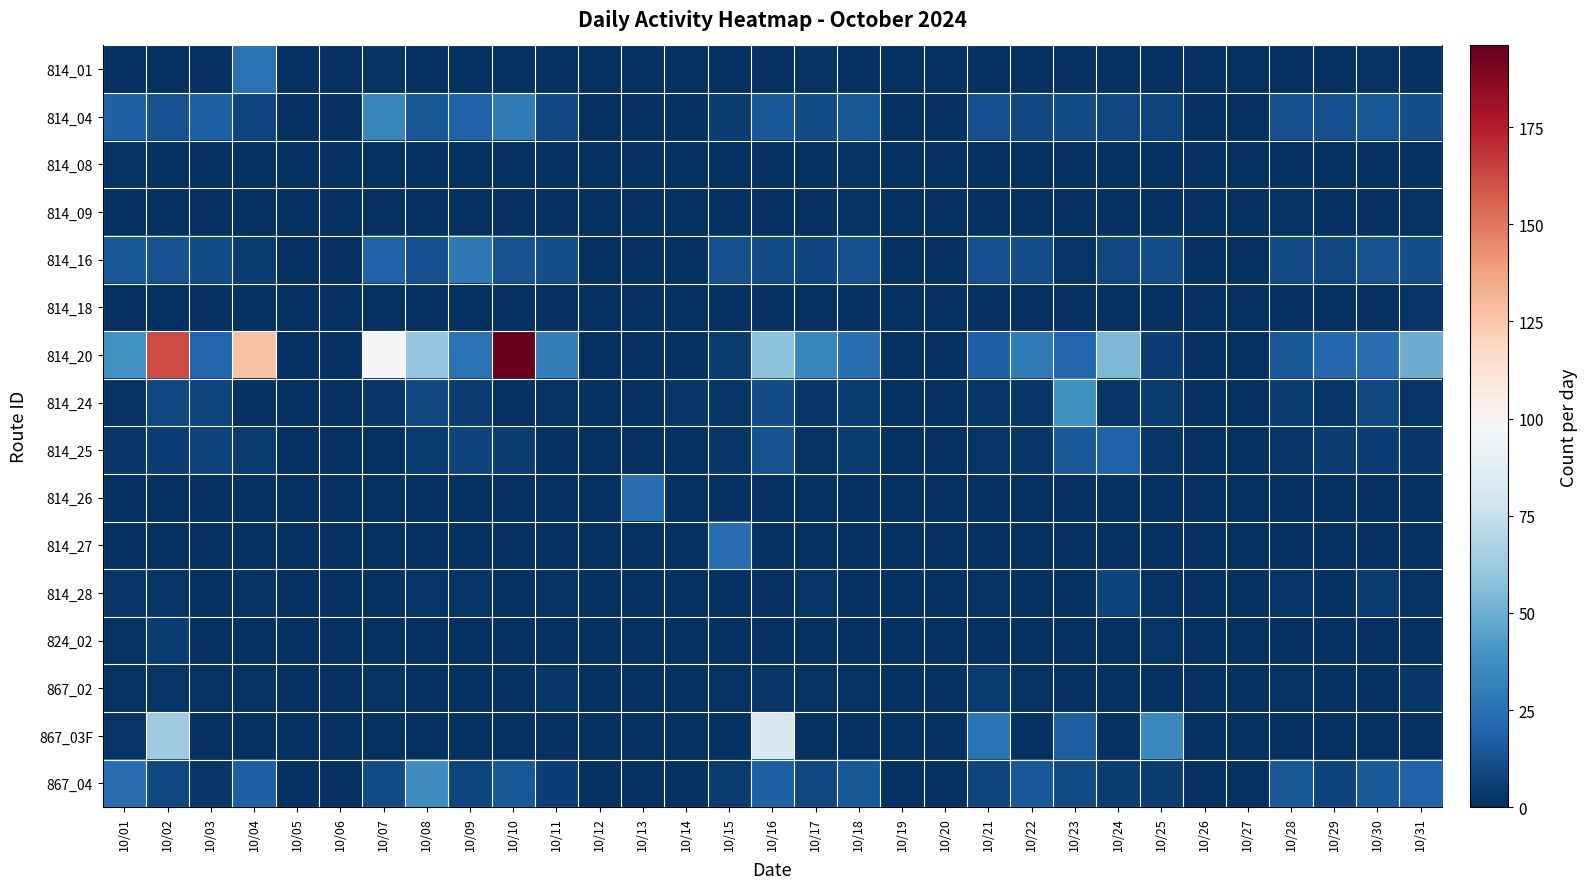

Reading right to left, what are all the values shown in this chart?

814_01: 10/31=0	10/30=1	10/29=0	10/28=0	10/27=0	10/26=0	10/25=0	10/24=0	10/23=0	10/22=0	10/21=0	10/20=0	10/19=0	10/18=0	10/17=1	10/16=0	10/15=0	10/14=0	10/13=0	10/12=0	10/11=0	10/10=0	10/09=0	10/08=0	10/07=1	10/06=0	10/05=0	10/04=25	10/03=0	10/02=0	10/01=0
814_04: 10/31=11	10/30=14	10/29=12	10/28=12	10/27=0	10/26=0	10/25=8	10/24=9	10/23=10	10/22=9	10/21=12	10/20=0	10/19=0	10/18=14	10/17=10	10/16=15	10/15=5	10/14=0	10/13=0	10/12=0	10/11=9	10/10=29	10/09=19	10/08=14	10/07=34	10/06=0	10/05=0	10/04=8	10/03=18	10/02=13	10/01=18
814_08: 10/31=0	10/30=0	10/29=0	10/28=0	10/27=0	10/26=0	10/25=0	10/24=0	10/23=0	10/22=0	10/21=0	10/20=0	10/19=0	10/18=1	10/17=0	10/16=0	10/15=0	10/14=0	10/13=0	10/12=0	10/11=0	10/10=0	10/09=0	10/08=0	10/07=0	10/06=0	10/05=0	10/04=0	10/03=0	10/02=0	10/01=1
814_09: 10/31=1	10/30=0	10/29=0	10/28=1	10/27=0	10/26=0	10/25=0	10/24=0	10/23=0	10/22=0	10/21=0	10/20=0	10/19=0	10/18=1	10/17=0	10/16=0	10/15=0	10/14=0	10/13=0	10/12=0	10/11=0	10/10=0	10/09=0	10/08=0	10/07=0	10/06=0	10/05=0	10/04=0	10/03=0	10/02=0	10/01=0
814_16: 10/31=11	10/30=13	10/29=9	10/28=10	10/27=0	10/26=0	10/25=11	10/24=9	10/23=2	10/22=11	10/21=12	10/20=0	10/19=0	10/18=12	10/17=8	10/16=10	10/15=12	10/14=0	10/13=0	10/12=0	10/11=11	10/10=13	10/09=28	10/08=12	10/07=19	10/06=0	10/05=0	10/04=5	10/03=10	10/02=13	10/01=15
814_18: 10/31=2	10/30=0	10/29=0	10/28=0	10/27=0	10/26=0	10/25=0	10/24=0	10/23=0	10/22=0	10/21=0	10/20=0	10/19=0	10/18=0	10/17=0	10/16=0	10/15=0	10/14=0	10/13=0	10/12=0	10/11=0	10/10=0	10/09=0	10/08=0	10/07=0	10/06=0	10/05=0	10/04=0	10/03=0	10/02=0	10/01=0
814_20: 10/31=49	10/30=23	10/29=21	10/28=15	10/27=0	10/26=0	10/25=6	10/24=54	10/23=20	10/22=29	10/21=18	10/20=0	10/19=0	10/18=24	10/17=34	10/16=58	10/15=4	10/14=0	10/13=0	10/12=0	10/11=30	10/10=196	10/09=25	10/08=60	10/07=96	10/06=0	10/05=0	10/04=127	10/03=20	10/02=162	10/01=39
814_24: 10/31=2	10/30=9	10/29=2	10/28=5	10/27=0	10/26=0	10/25=4	10/24=3	10/23=38	10/22=3	10/21=3	10/20=0	10/19=0	10/18=5	10/17=3	10/16=10	10/15=3	10/14=3	10/13=0	10/12=0	10/11=1	10/10=0	10/09=5	10/08=9	10/07=3	10/06=0	10/05=0	10/04=0	10/03=8	10/02=9	10/01=1
814_25: 10/31=3	10/30=6	10/29=5	10/28=2	10/27=0	10/26=0	10/25=3	10/24=19	10/23=16	10/22=3	10/21=2	10/20=0	10/19=0	10/18=5	10/17=1	10/16=13	10/15=3	10/14=0	10/13=0	10/12=0	10/11=0	10/10=5	10/09=7	10/08=4	10/07=0	10/06=0	10/05=0	10/04=4	10/03=7	10/02=6	10/01=3
814_26: 10/31=0	10/30=0	10/29=0	10/28=0	10/27=0	10/26=0	10/25=0	10/24=0	10/23=0	10/22=0	10/21=0	10/20=0	10/19=0	10/18=0	10/17=0	10/16=0	10/15=0	10/14=0	10/13=23	10/12=0	10/11=0	10/10=0	10/09=0	10/08=0	10/07=0	10/06=0	10/05=0	10/04=0	10/03=0	10/02=0	10/01=0
814_27: 10/31=0	10/30=0	10/29=0	10/28=0	10/27=0	10/26=0	10/25=0	10/24=0	10/23=0	10/22=0	10/21=0	10/20=0	10/19=0	10/18=0	10/17=0	10/16=0	10/15=23	10/14=0	10/13=0	10/12=0	10/11=0	10/10=0	10/09=0	10/08=0	10/07=0	10/06=0	10/05=0	10/04=0	10/03=0	10/02=0	10/01=0
814_28: 10/31=1	10/30=4	10/29=0	10/28=2	10/27=0	10/26=0	10/25=1	10/24=7	10/23=0	10/22=0	10/21=1	10/20=0	10/19=0	10/18=0	10/17=2	10/16=0	10/15=0	10/14=0	10/13=0	10/12=0	10/11=1	10/10=0	10/09=2	10/08=2	10/07=0	10/06=0	10/05=0	10/04=1	10/03=0	10/02=2	10/01=3
824_02: 10/31=0	10/30=0	10/29=0	10/28=0	10/27=0	10/26=0	10/25=2	10/24=0	10/23=0	10/22=0	10/21=0	10/20=0	10/19=0	10/18=0	10/17=0	10/16=0	10/15=0	10/14=0	10/13=0	10/12=0	10/11=0	10/10=0	10/09=0	10/08=0	10/07=0	10/06=0	10/05=0	10/04=0	10/03=0	10/02=5	10/01=1
867_02: 10/31=3	10/30=0	10/29=0	10/28=1	10/27=0	10/26=0	10/25=0	10/24=0	10/23=0	10/22=1	10/21=4	10/20=0	10/19=0	10/18=1	10/17=1	10/16=3	10/15=1	10/14=0	10/13=0	10/12=0	10/11=3	10/10=0	10/09=0	10/08=0	10/07=1	10/06=0	10/05=0	10/04=1	10/03=1	10/02=2	10/01=1
867_03F: 10/31=0	10/30=0	10/29=0	10/28=0	10/27=0	10/26=0	10/25=35	10/24=0	10/23=17	10/22=0	10/21=26	10/20=0	10/19=0	10/18=0	10/17=0	10/16=82	10/15=0	10/14=0	10/13=0	10/12=0	10/11=0	10/10=0	10/09=0	10/08=0	10/07=0	10/06=0	10/05=0	10/04=0	10/03=0	10/02=63	10/01=2
867_04: 10/31=19	10/30=16	10/29=7	10/28=15	10/27=0	10/26=0	10/25=5	10/24=5	10/23=10	10/22=15	10/21=8	10/20=0	10/19=0	10/18=15	10/17=9	10/16=18	10/15=4	10/14=0	10/13=0	10/12=0	10/11=6	10/10=15	10/09=8	10/08=37	10/07=10	10/06=0	10/05=0	10/04=18	10/03=3	10/02=9	10/01=23